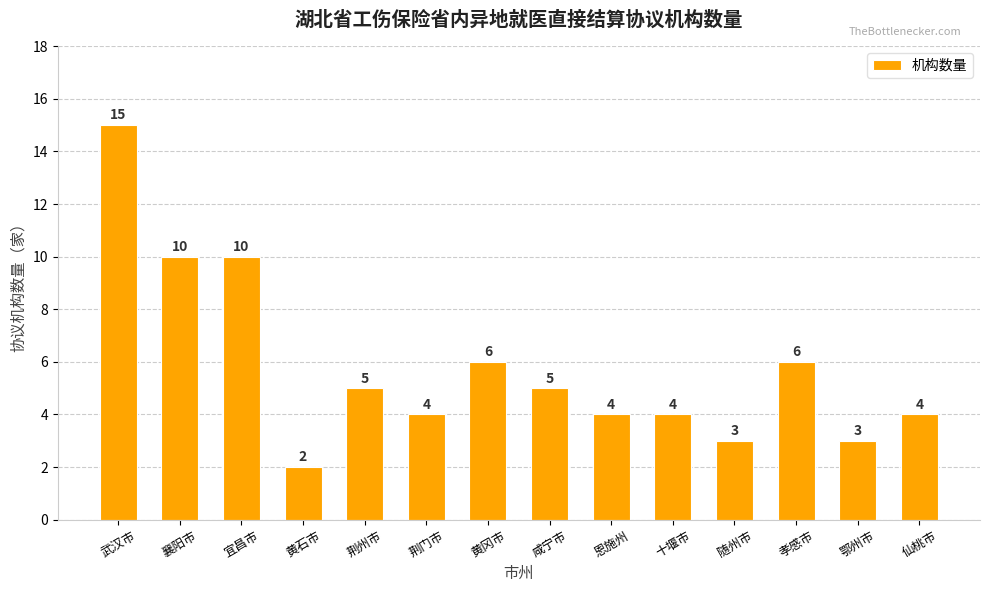

What is the maximum value shown in the chart?

15